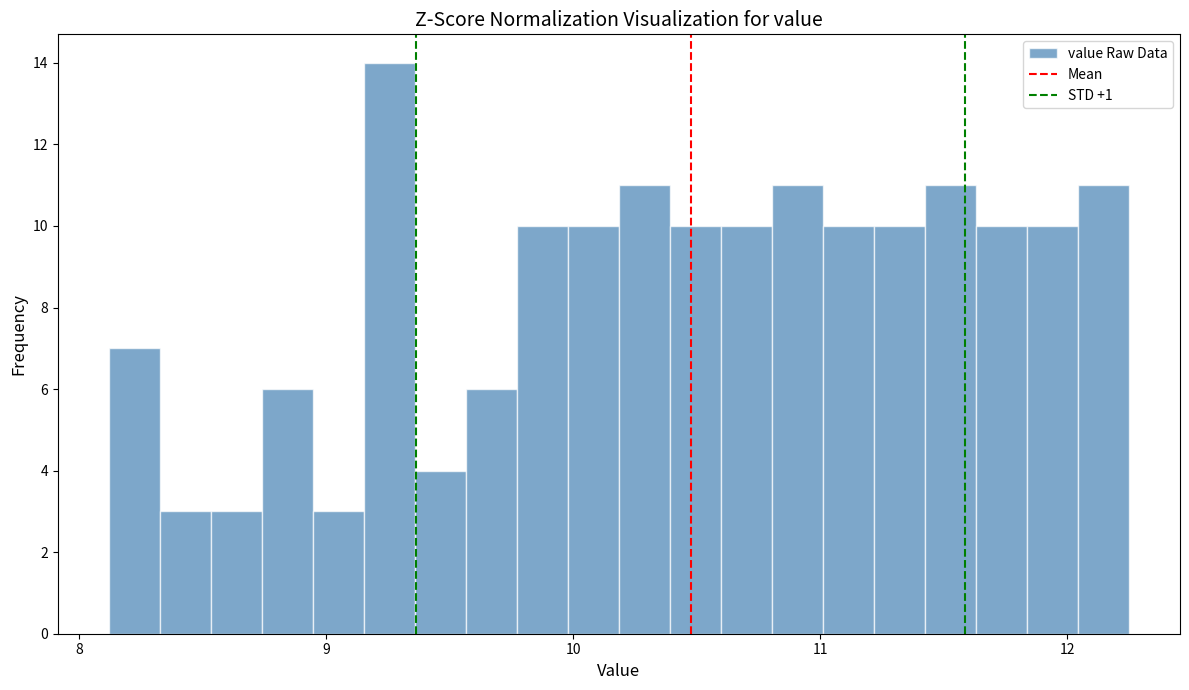

Read against the x-axis, roughly where is the centre of the tallest bar?

9.3